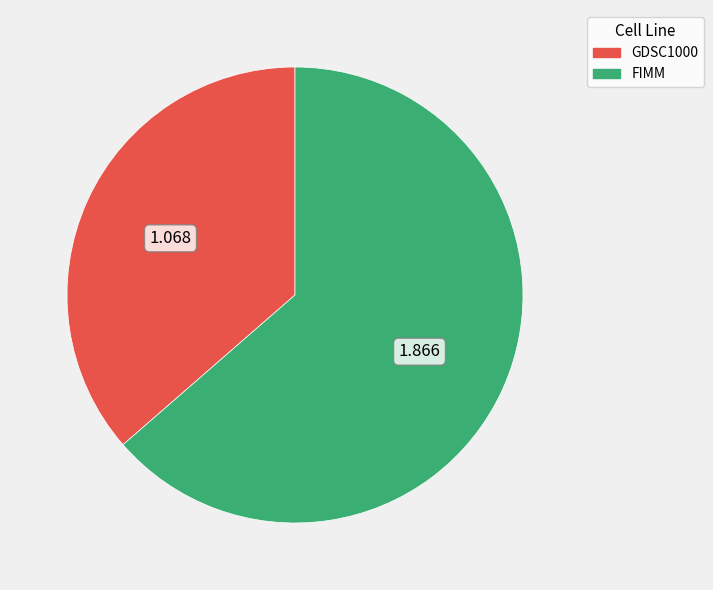

Approximately how many times larger is the value at GDSC1000 compared to FIMM?

0.6